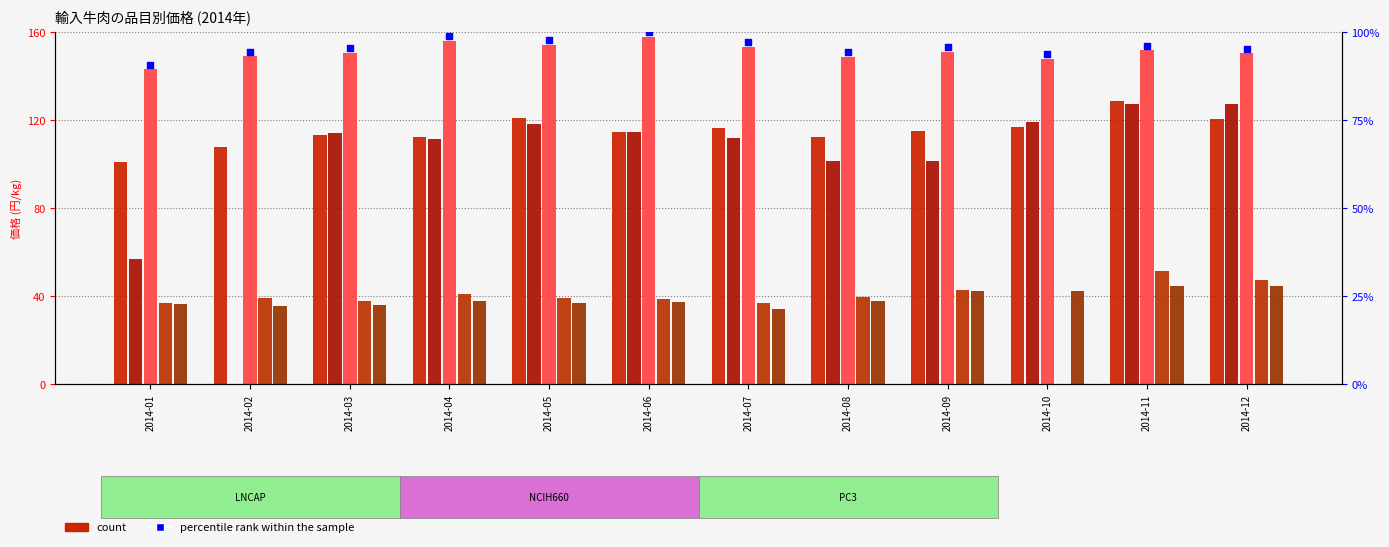

At how many categories does at least one series exceed 90?

12